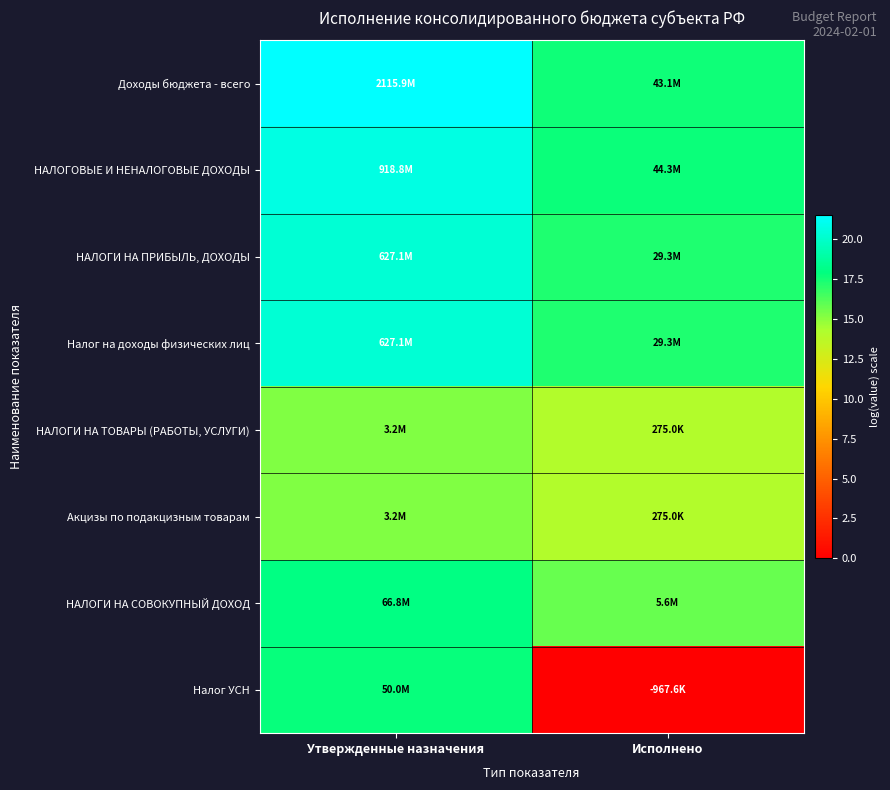

Reading left to right, extract all data points from this chart.

Доходы бюджета - всего: Утвержденные назначения=21.5	Исполнено=17.6
НАЛОГОВЫЕ И НЕНАЛОГОВЫЕ ДОХОДЫ: Утвержденные назначения=20.6	Исполнено=17.6
НАЛОГИ НА ПРИБЫЛЬ, ДОХОДЫ: Утвержденные назначения=20.3	Исполнено=17.2
Налог на доходы физических лиц: Утвержденные назначения=20.3	Исполнено=17.2
НАЛОГИ НА ТОВАРЫ (РАБОТЫ, УСЛУГИ): Утвержденные назначения=15.2	Исполнено=14.0
Акцизы по подакцизным товарам: Утвержденные назначения=15.2	Исполнено=14.0
НАЛОГИ НА СОВОКУПНЫЙ ДОХОД: Утвержденные назначения=18.0	Исполнено=15.7
Налог УСН: Утвержденные назначения=17.7	Исполнено=0.0